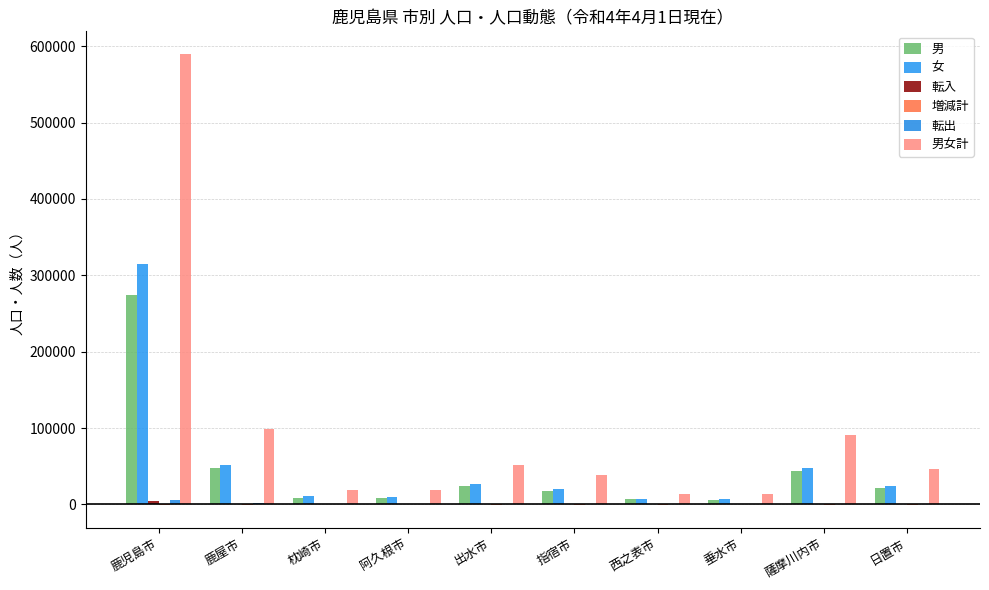

What is the sum of all 女 values?

520698